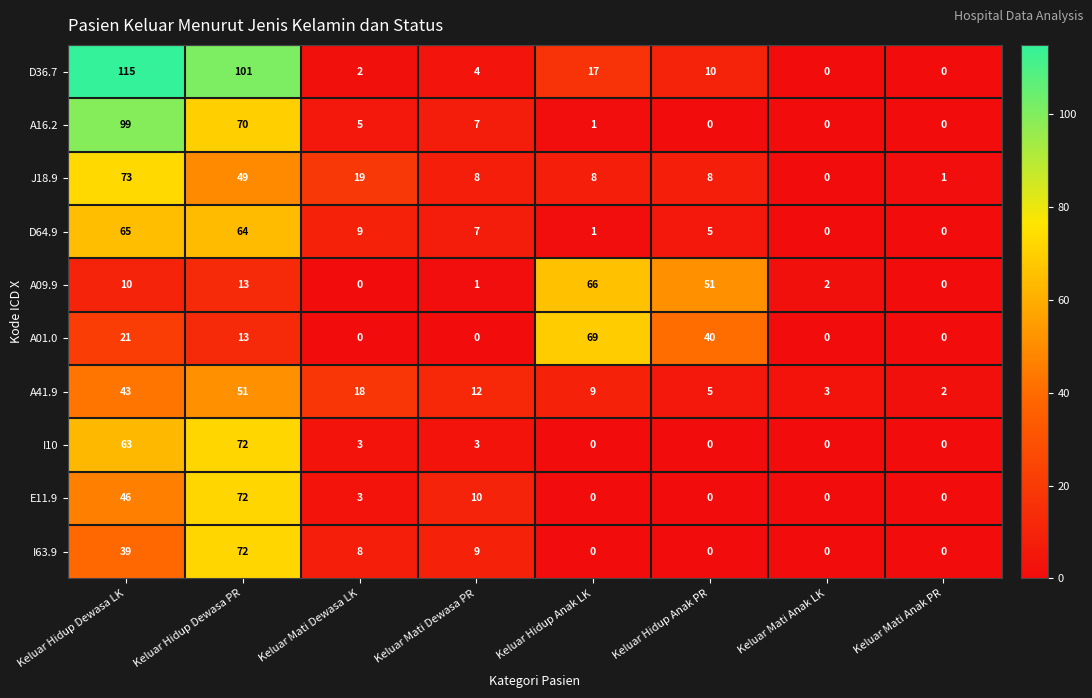

The value of I10 at Keluar Mati Dewasa PR is 3. True or false?

True